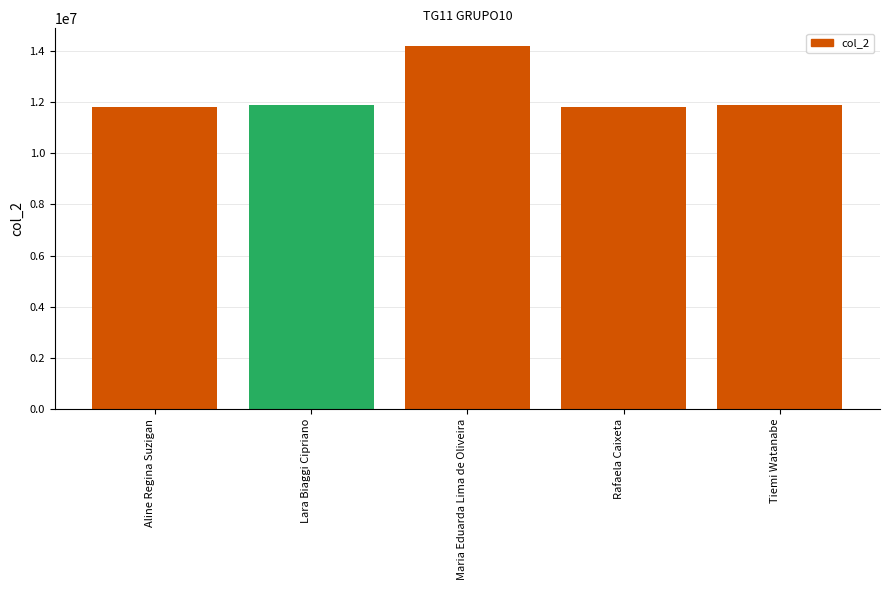

The chart shows a value of 2813893 at Lara Biaggi Cipriano. True or false?

False